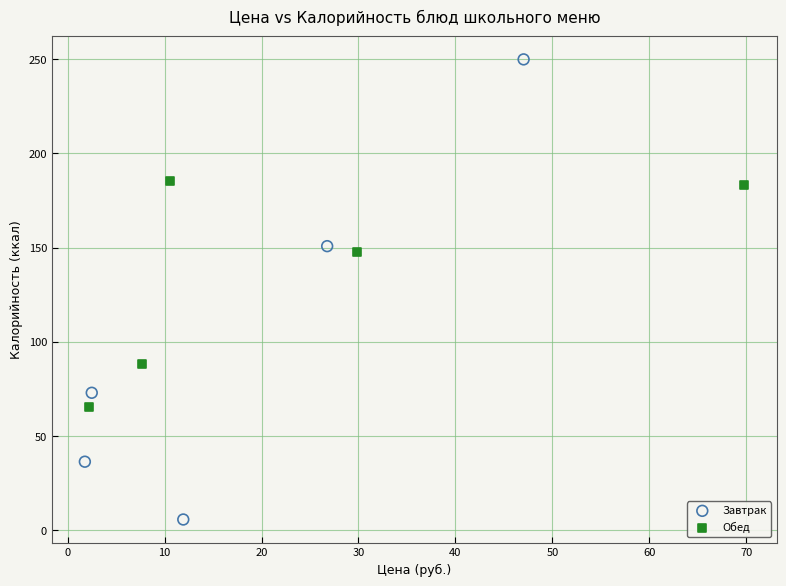

Which series has the widest spread of Y values?

Завтрак